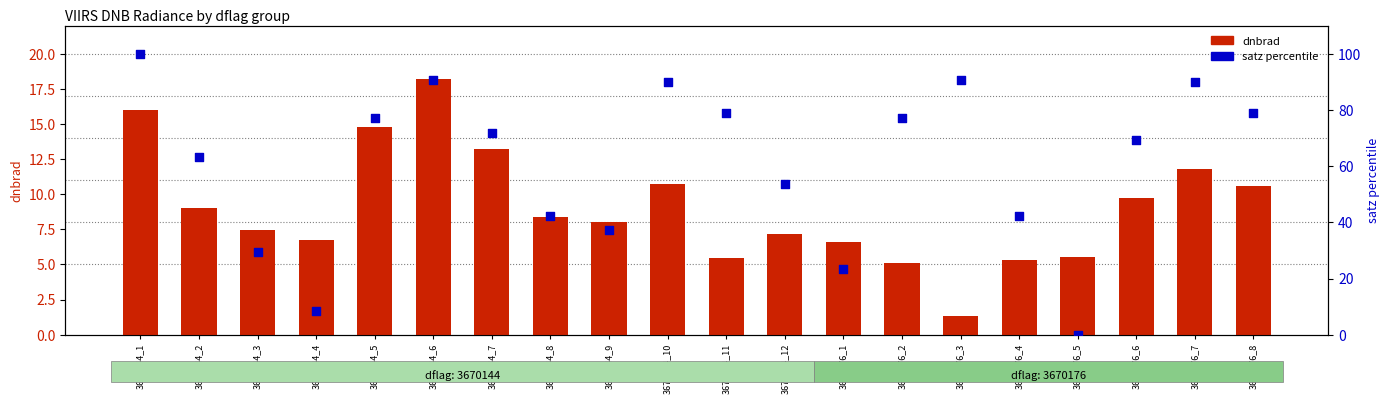

What are all the series names shown in the legend?

dnbrad, satz percentile